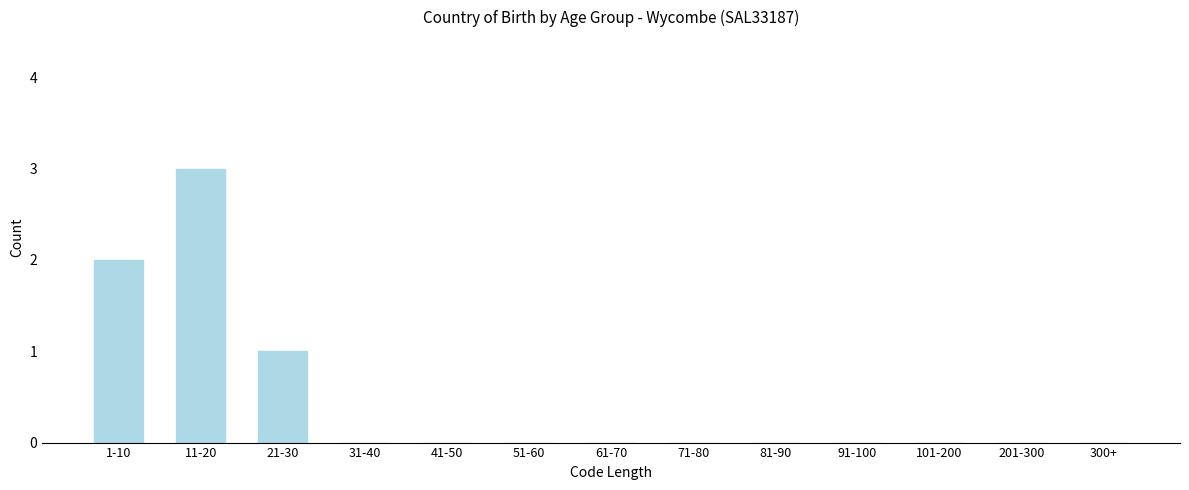

Reading left to right, extract all data points from this chart.

1-10=2	11-20=3	21-30=1	31-40=0	41-50=0	51-60=0	61-70=0	71-80=0	81-90=0	91-100=0	101-200=0	201-300=0	300+=0